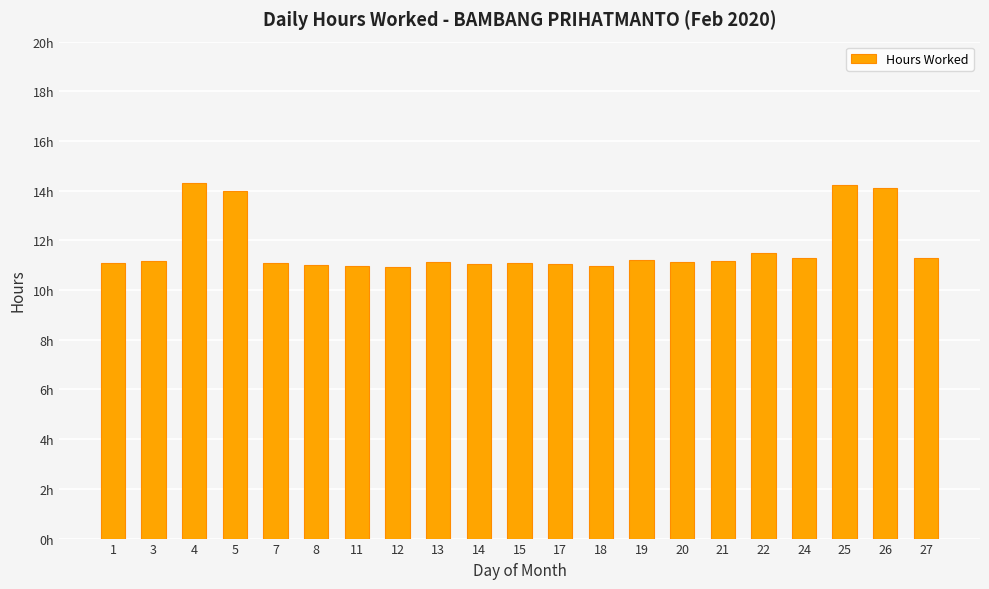

At which label does the data first exceed 11?

1